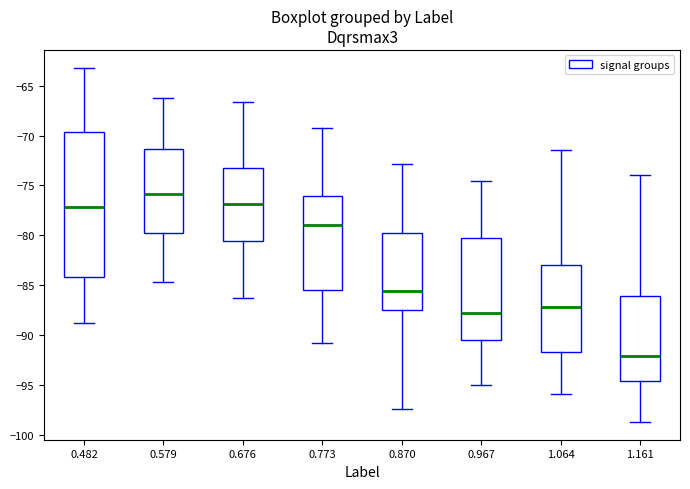

Where does the upper whisker of the box at x = 0.870 end on the y-axis? The values are not printed on the chart, so give them approximately, as read against the axis.

-73.0